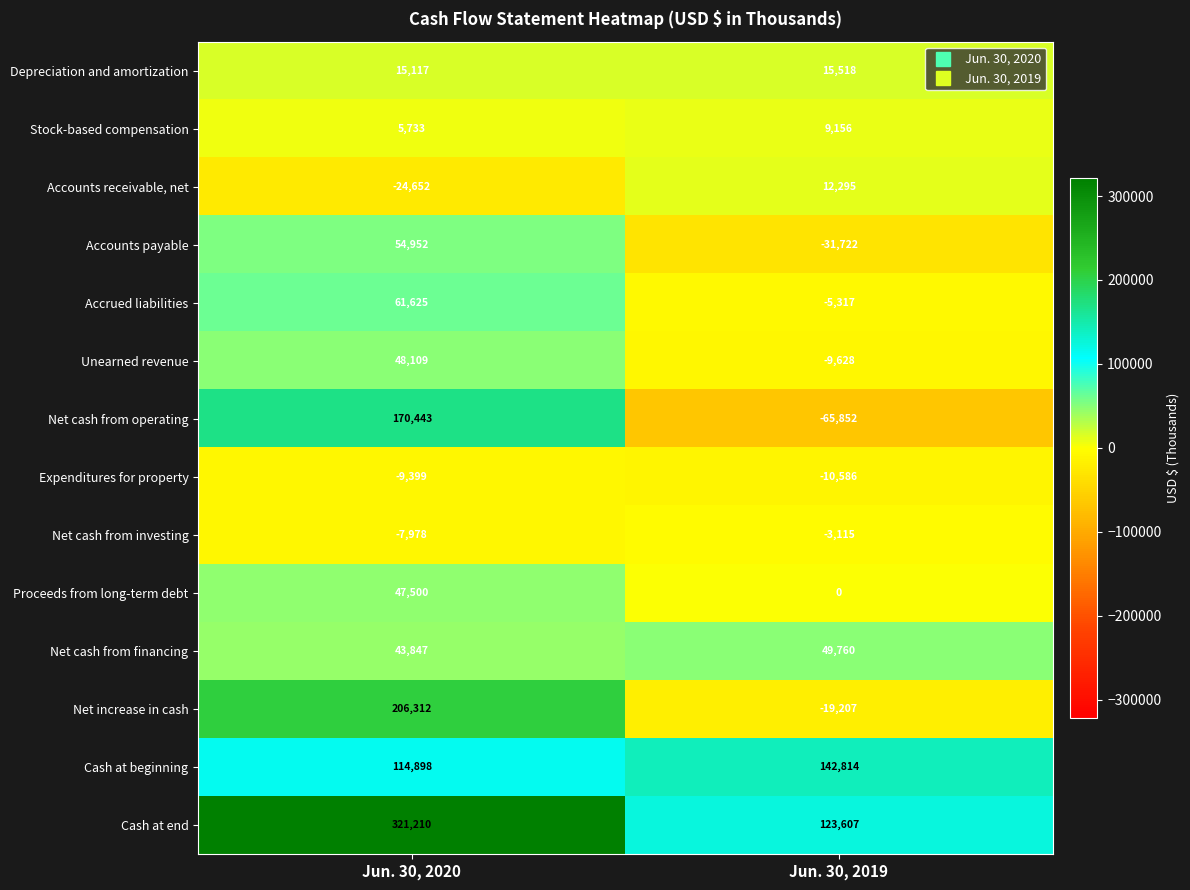

What is the approximate value of Expenditures for property at Jun. 30, 2019, to the nearest 50?

-10600